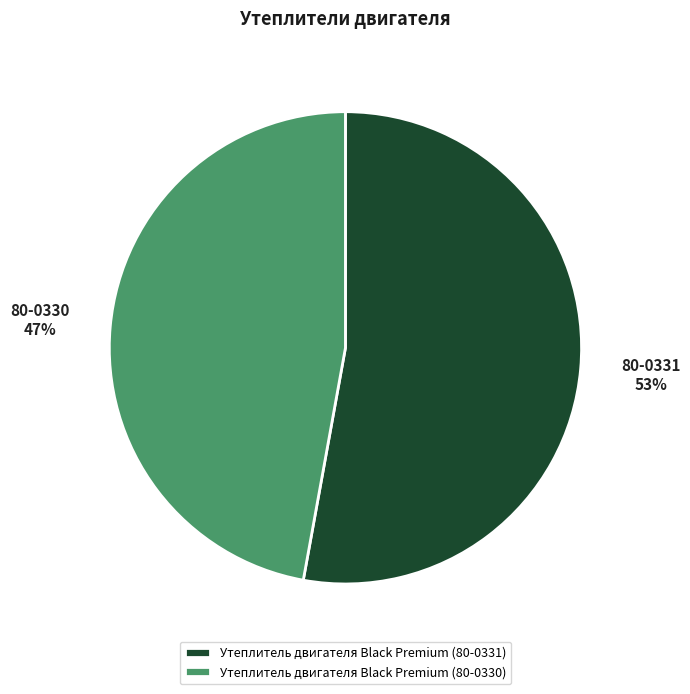

What is the ratio of the value at Утеплитель двигателя Black Premium (80-0330) to the value at Утеплитель двигателя Black Premium (80-0331)?

0.9